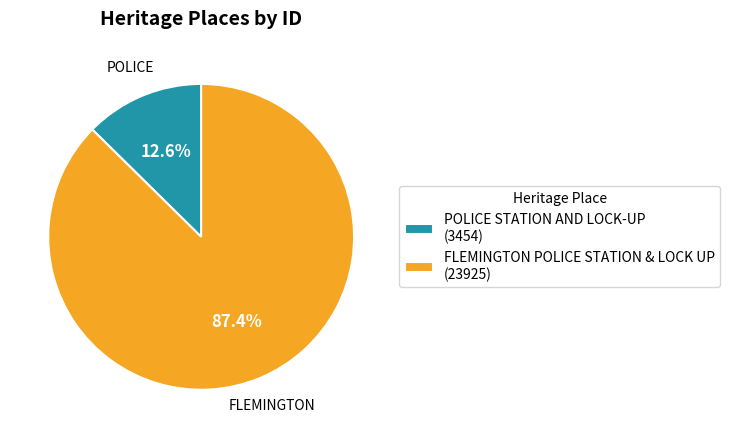

What is the smallest slice in the pie chart?

POLICE STATION AND LOCK-UP